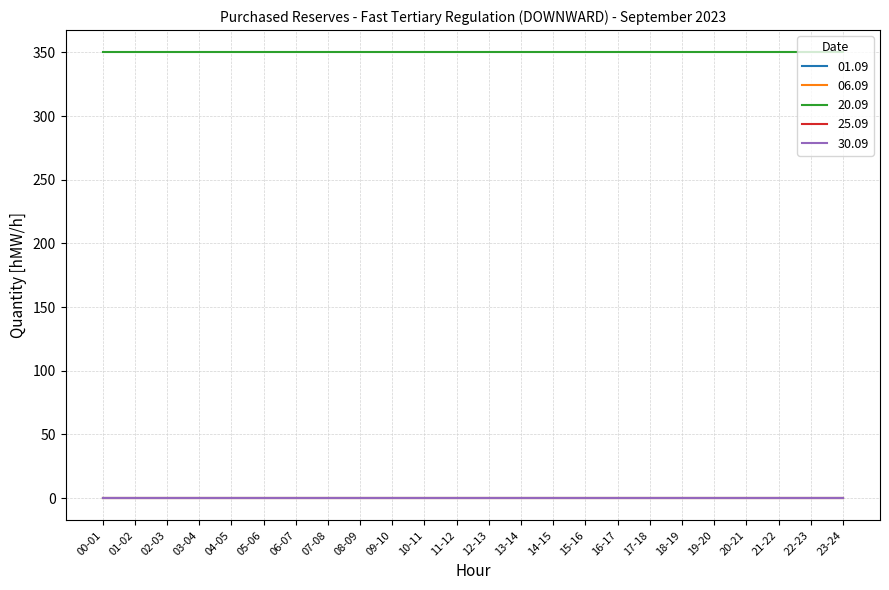

True or false: 25.09 and 01.09 intersect in this chart.

False